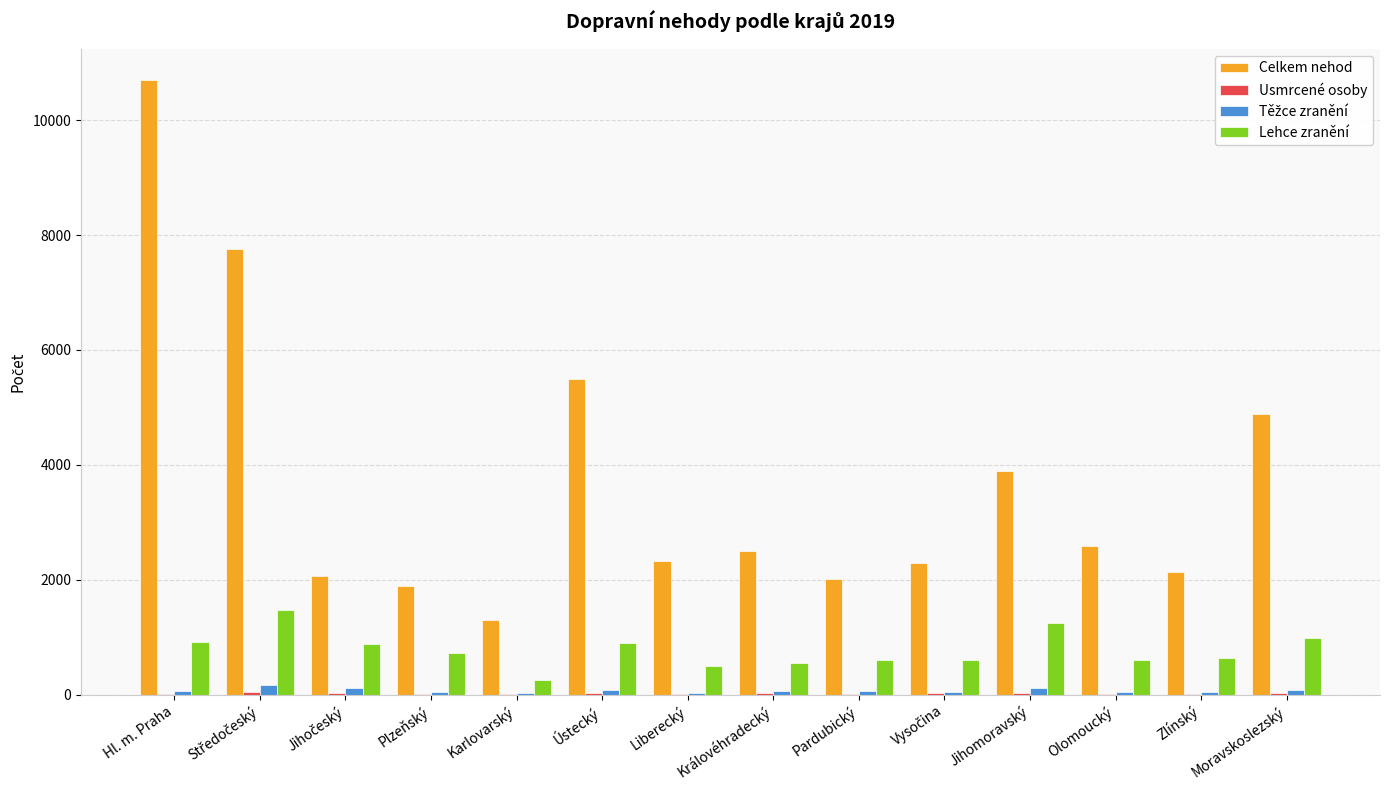

What is the sum of all Lehce zranění values?

10834